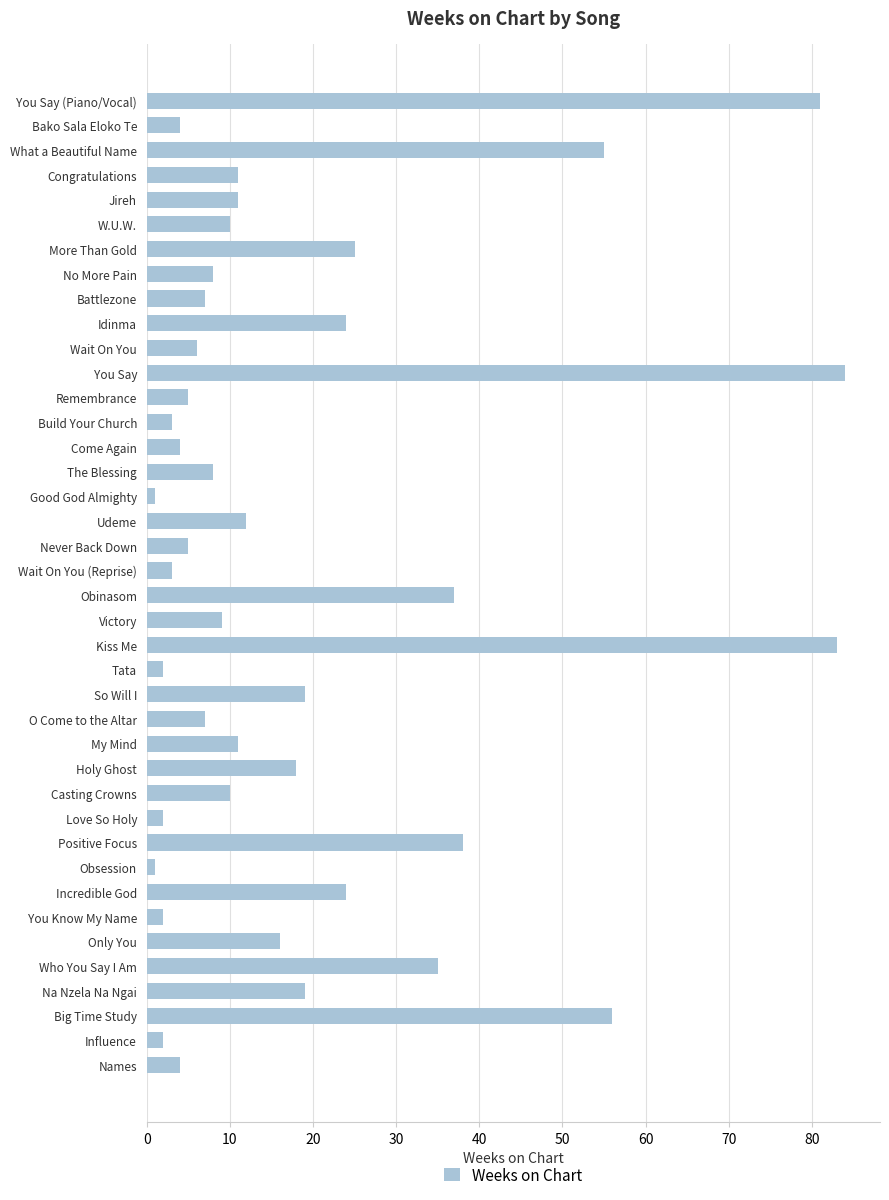

What is the sum of the values at Love So Holy and Come Again?

6